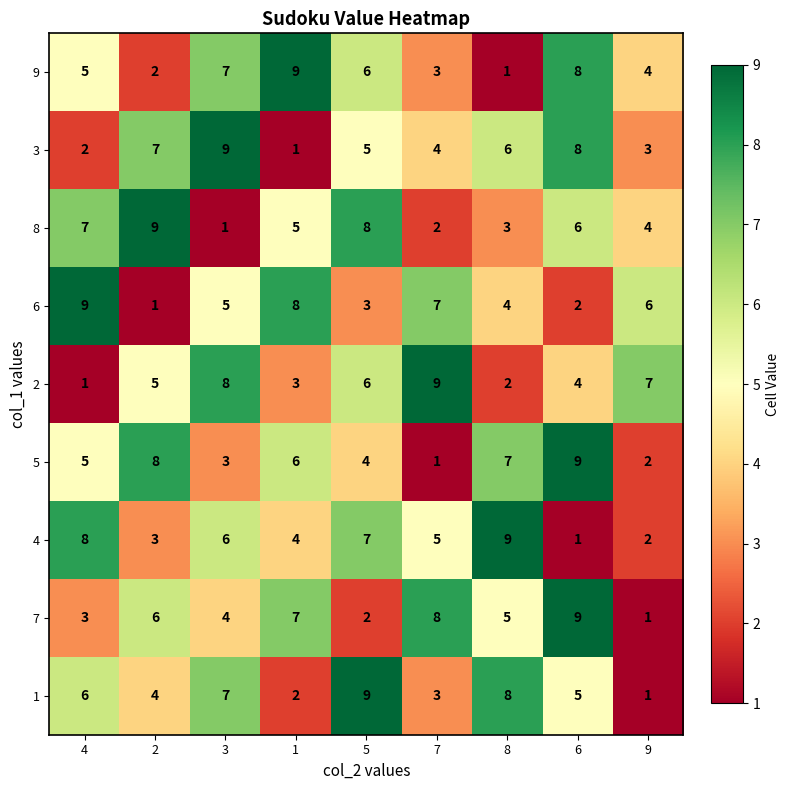

What is the difference between the highest and lowest values at 5?

7